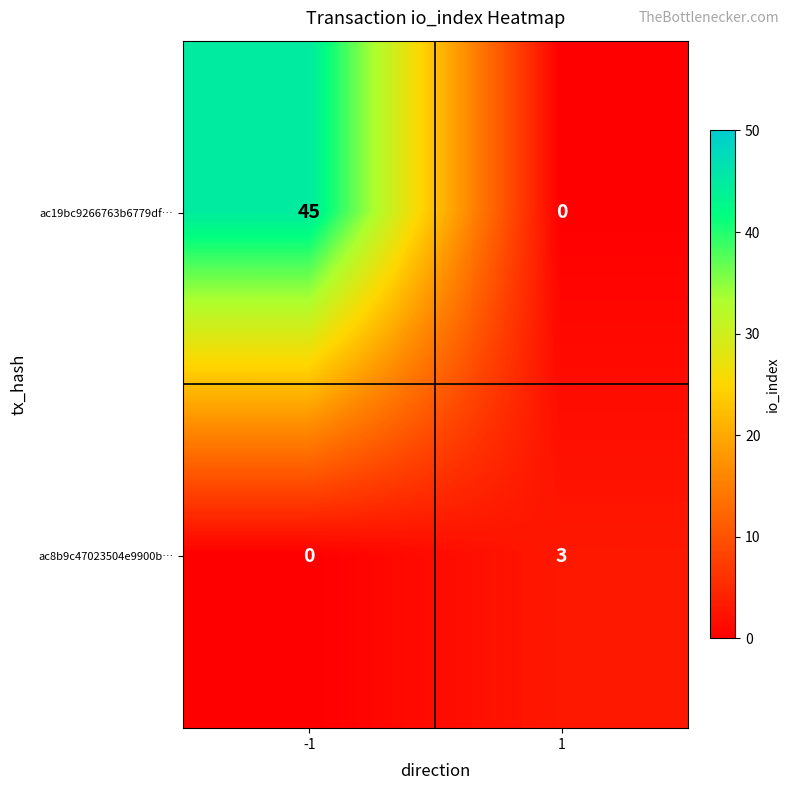

Reading right to left, transcribe all the data shown in this chart.

ac19bc9266763b6779df…: 1=0	-1=45
ac8b9c47023504e9900b…: 1=3	-1=0